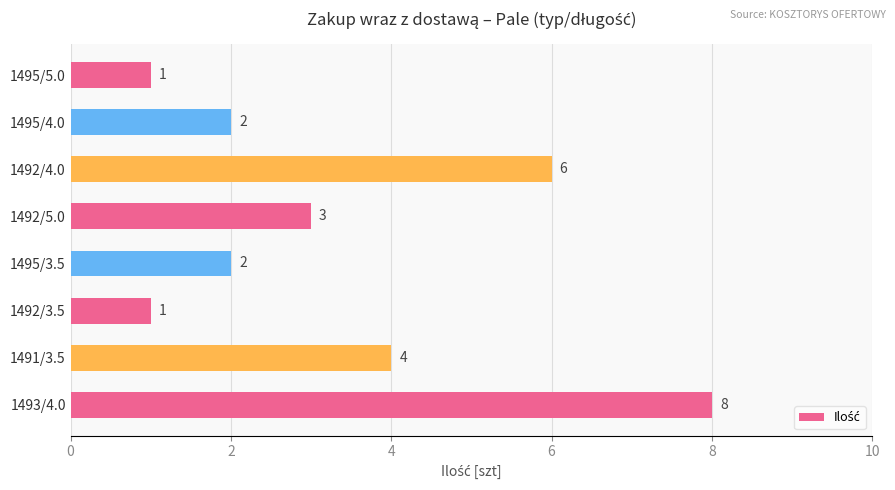

True or false: the data shows 2 at 1495/3.5.

True